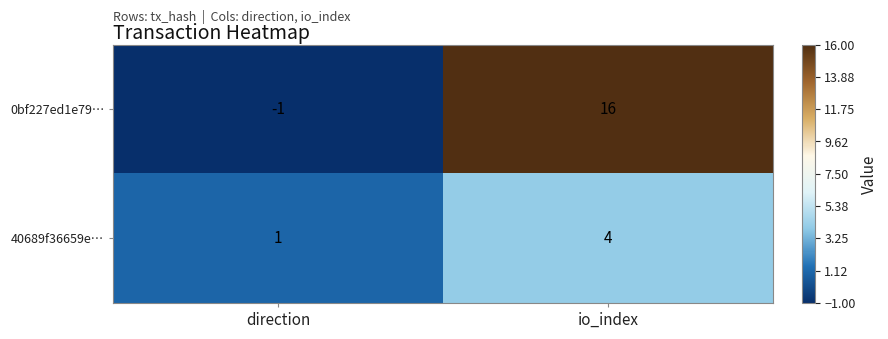

Where is 40689f36659e… nearest to the value 2?

direction